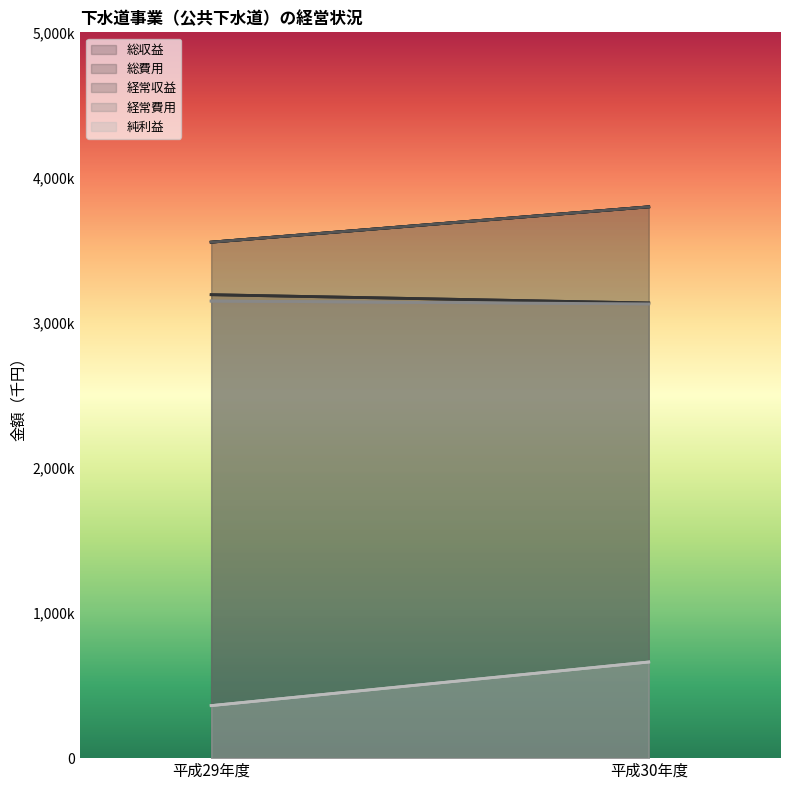

Reading left to right, what are all the values shown in this chart?

総収益: 3554467	3797885
総費用: 3192631	3135600
経常収益: 3554467	3797885
経常費用: 3148889	3129328
純利益: 361836	662285